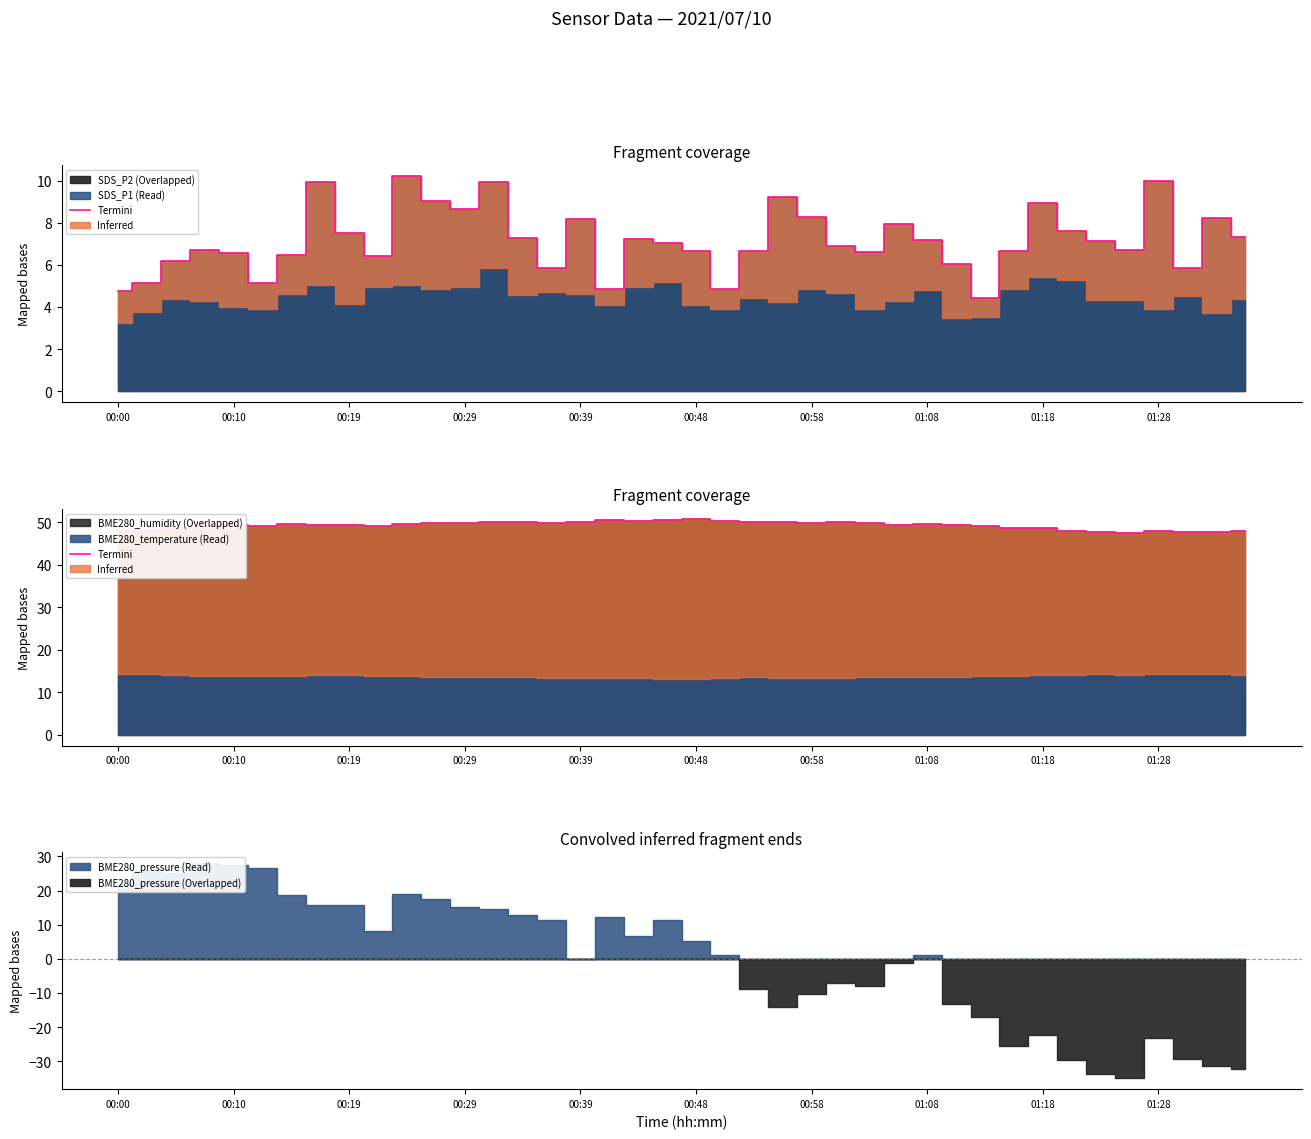

What is the change in value from 17 to 23?

-0.3